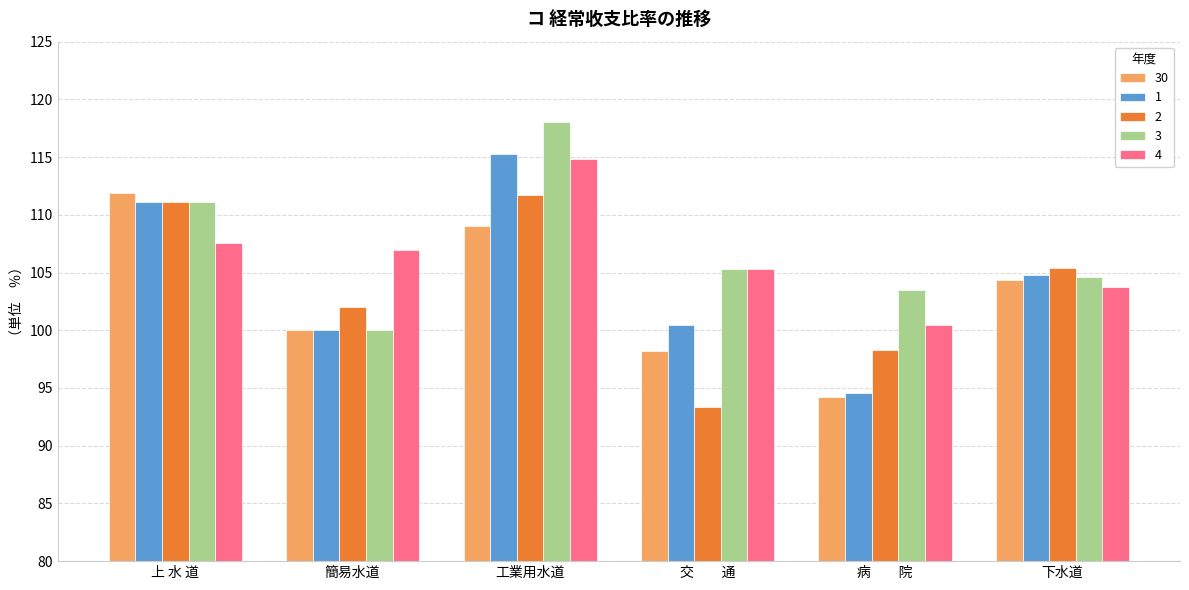

How many groups of bars are there?

6